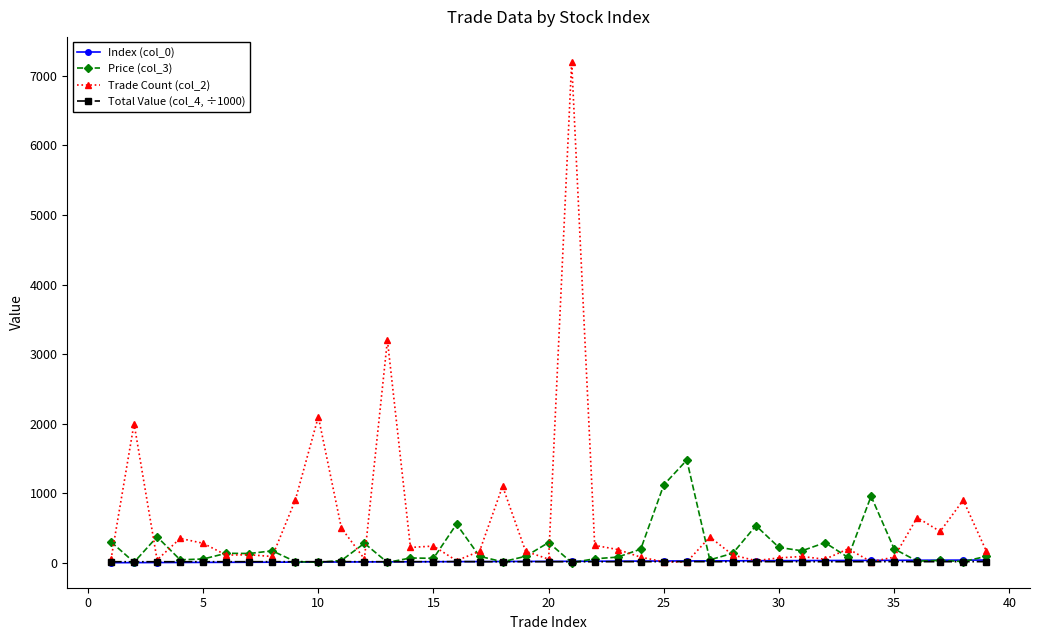

How many values in the Trade Count (col_2) series are below 165?

18